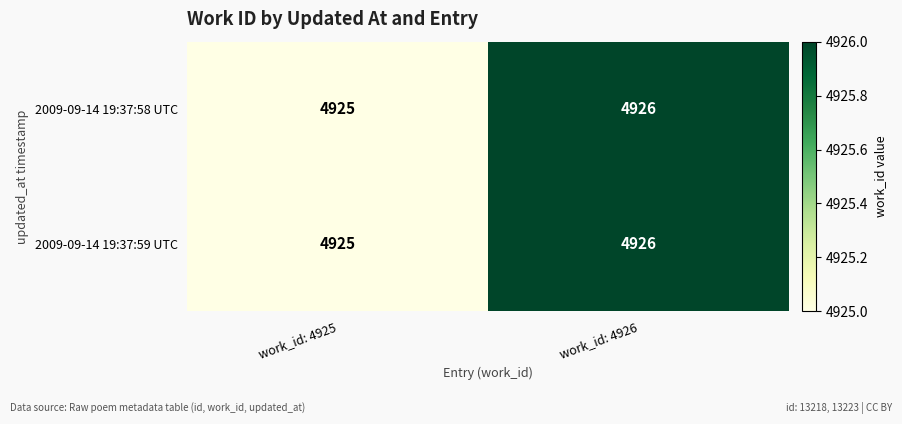

What is the sum of all 2009-09-14 19:37:58 UTC values?

9851